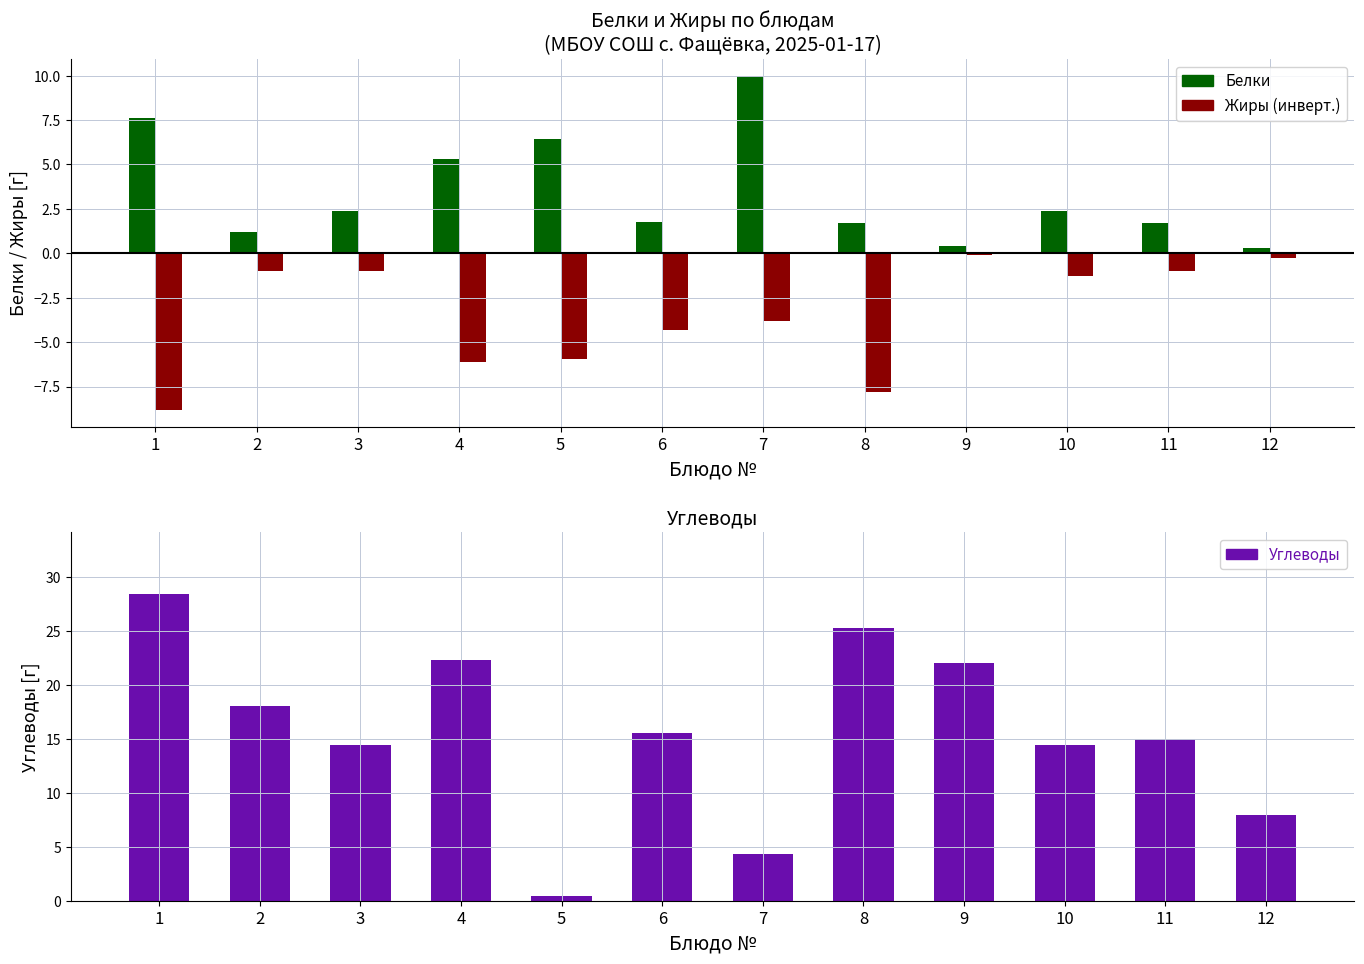

What is the total value across all series at 7?

10.5